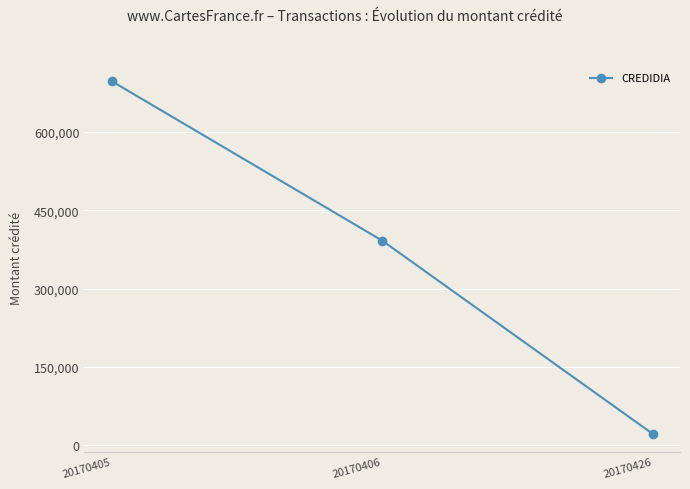

What is the difference between the values at 20170406 and 20170405?

305497.4